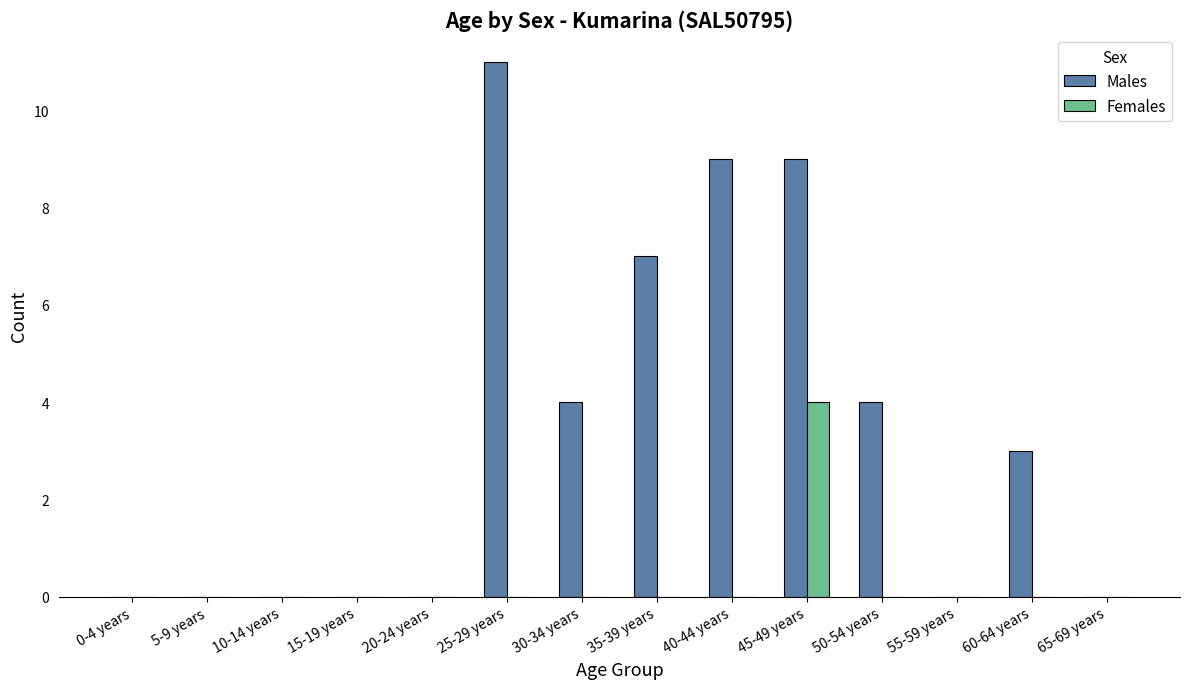

What is the total value across all series at 35-39 years?

7